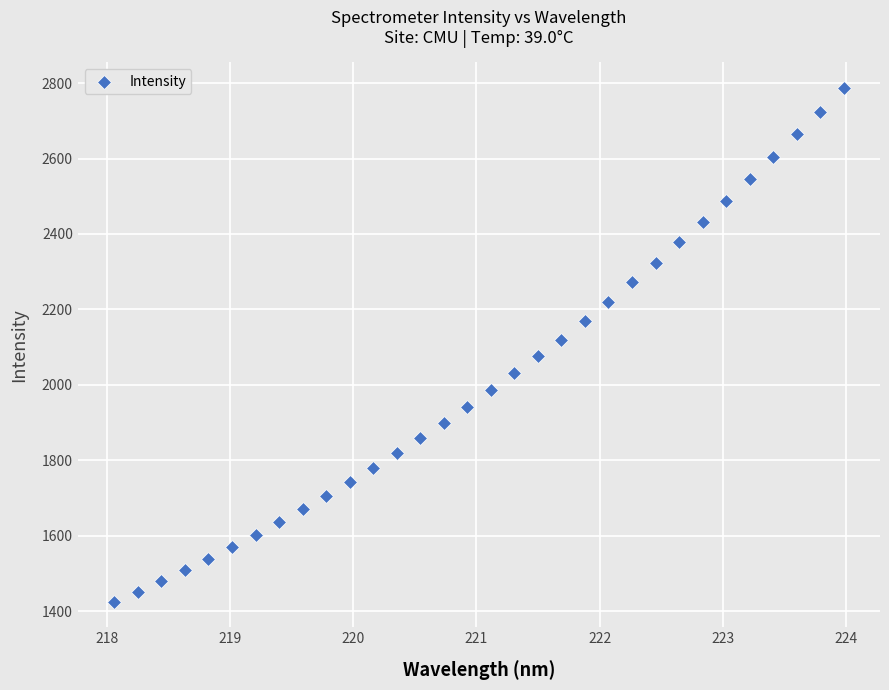

What is the range of X values (max minus min)?

5.9